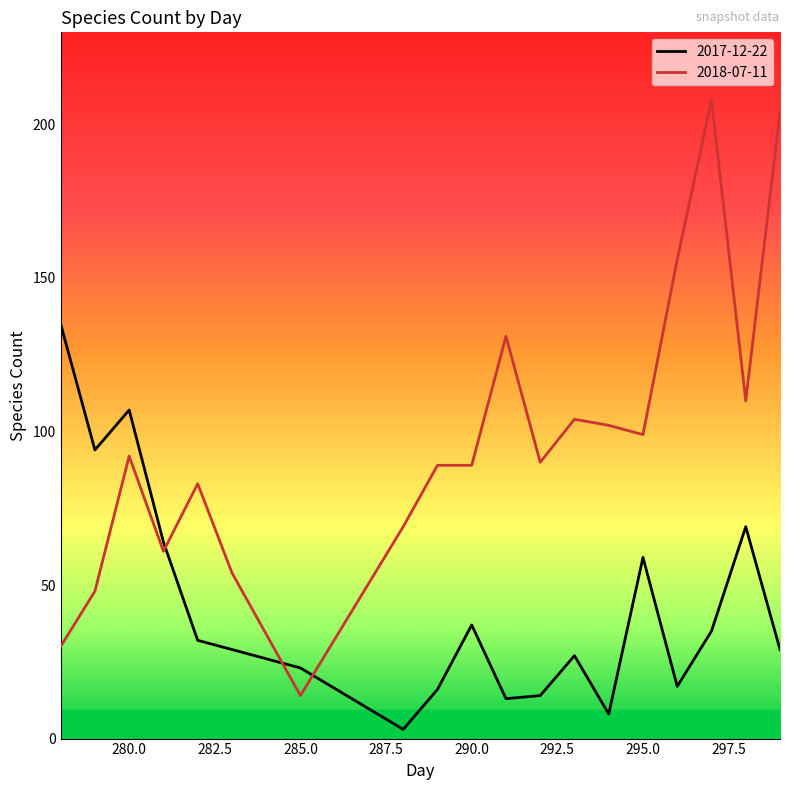

Which series has the largest total across all categories?

2018-07-11